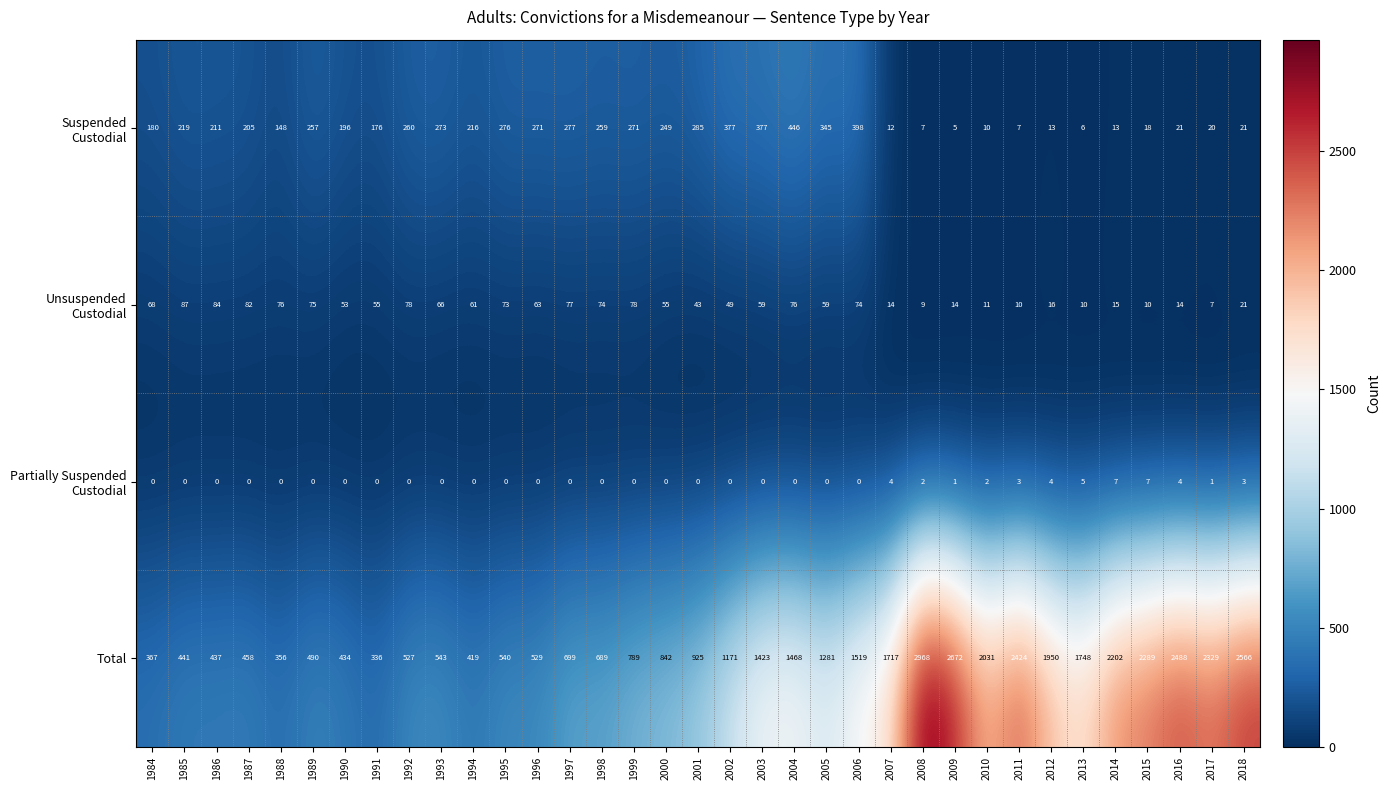

What is the maximum value shown in the chart?

2968